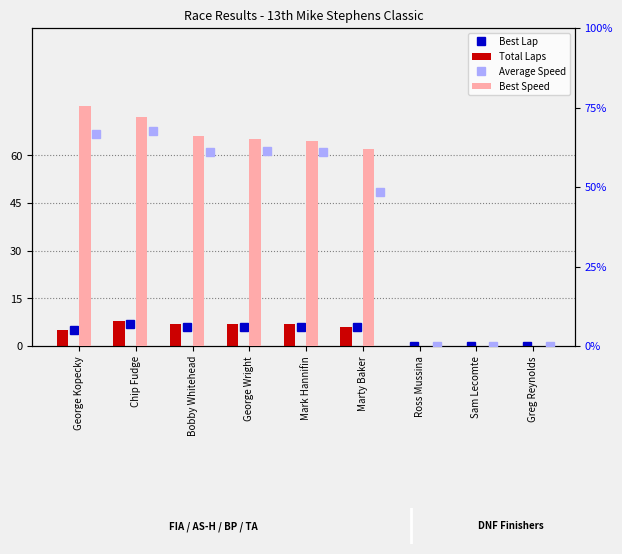

What are all the series names shown in the legend?

Best Lap, Total Laps, Average Speed, Best Speed